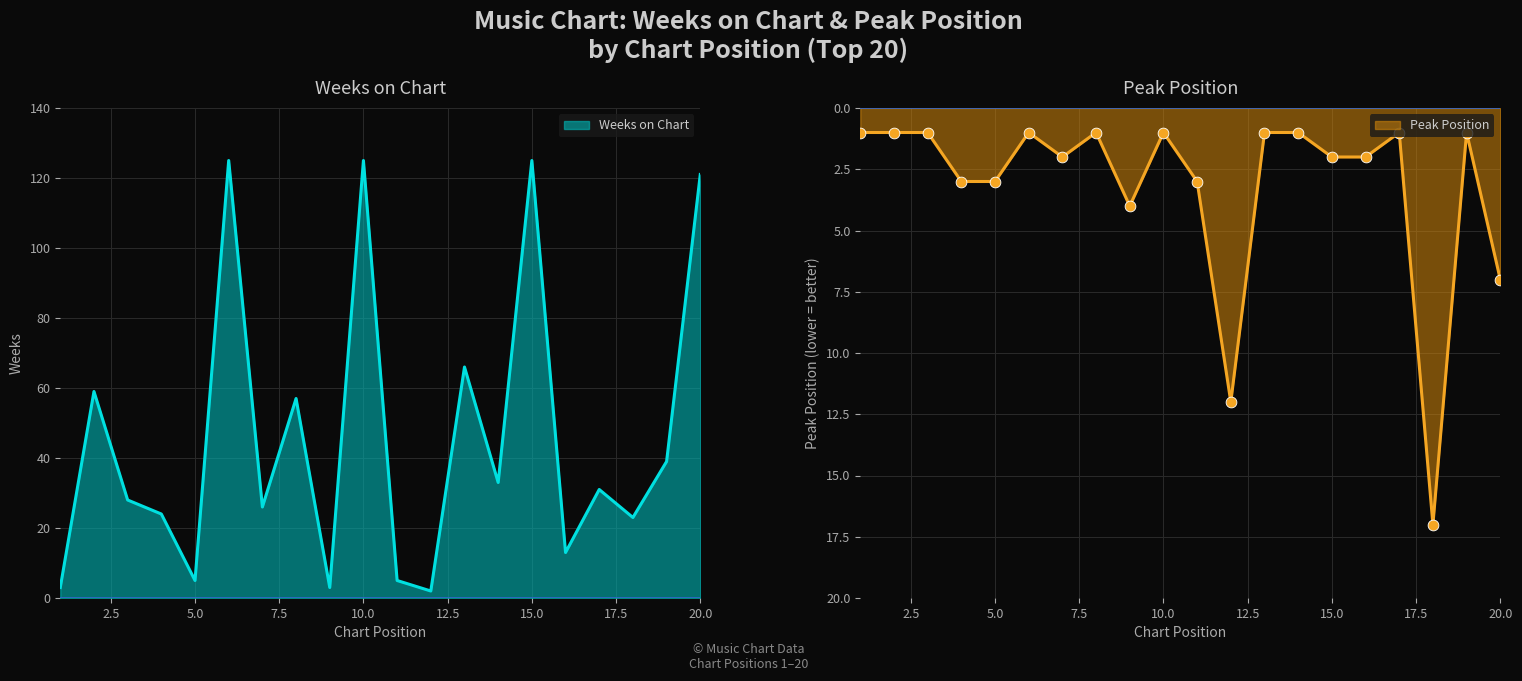

What is the total value across all series at 1?

4